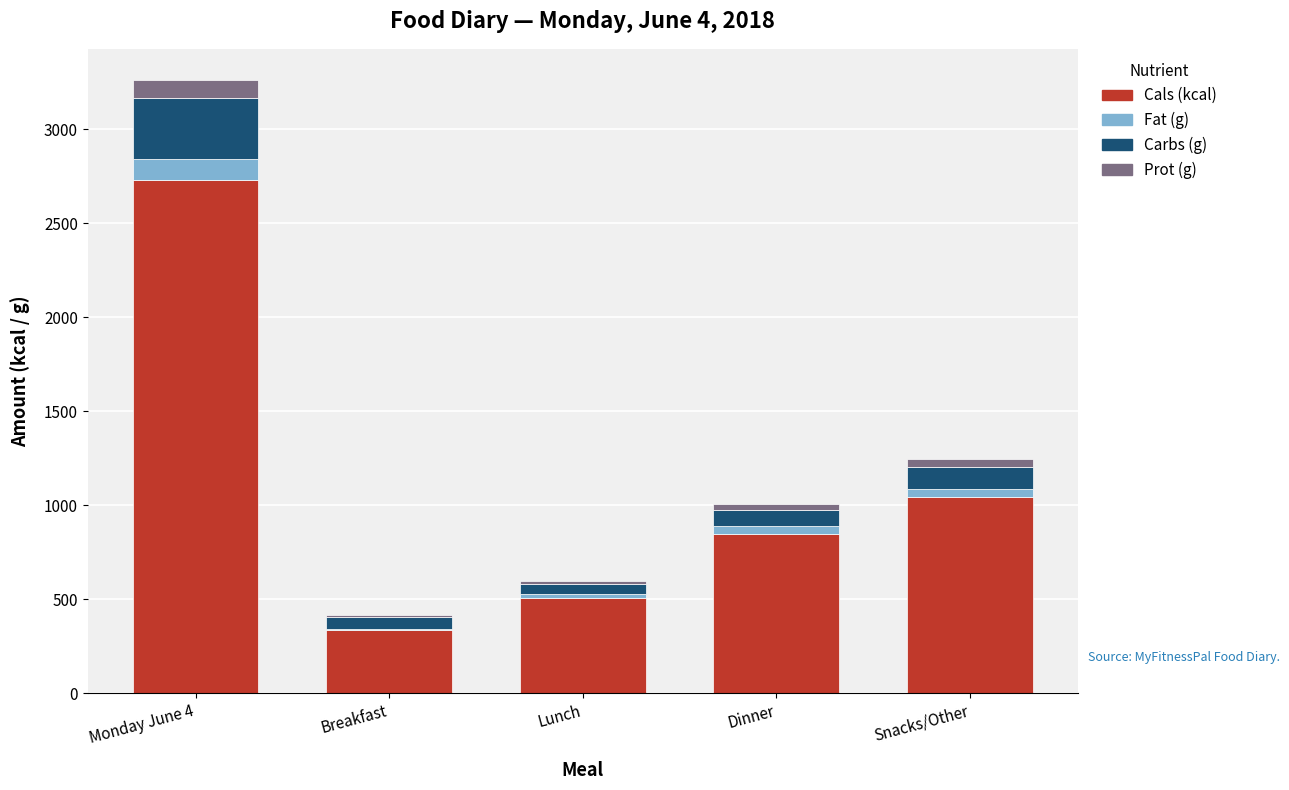

Count the number of data series in this chart.

4